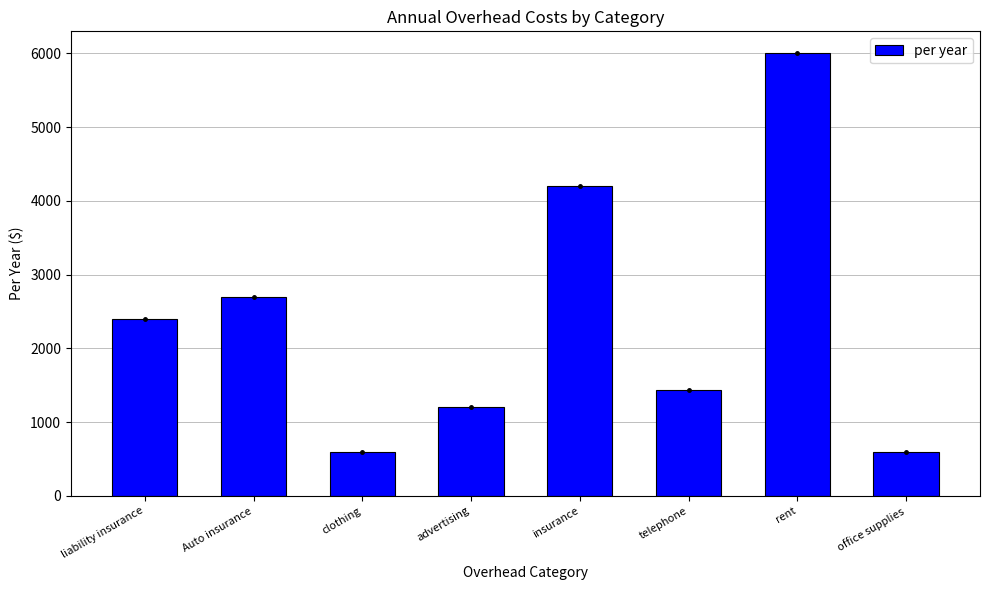

What is the sum of all values?

19140